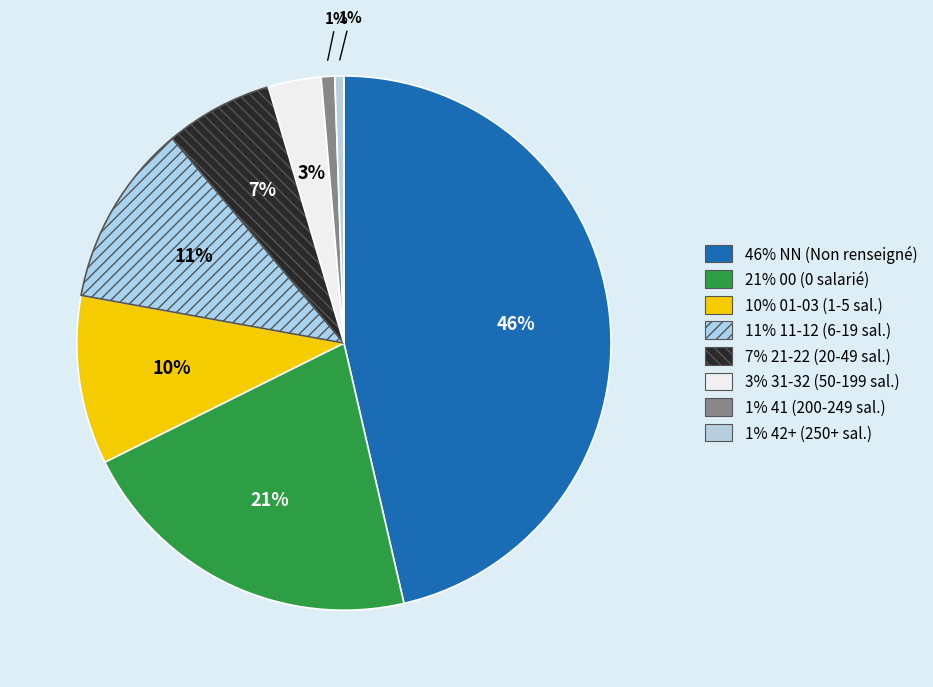

Count the number of slices in the pie.

8